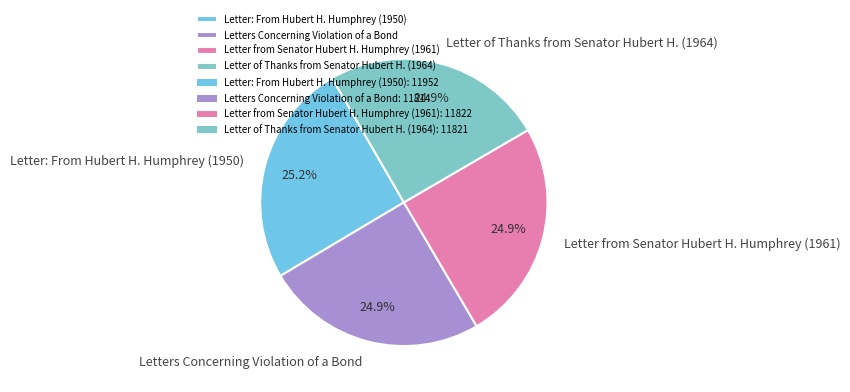

To the nearest percent, what is the combined percentage of Letters Concerning Violation of a Bond and Letter of Thanks from Senator Hubert H. (1964)?

50%